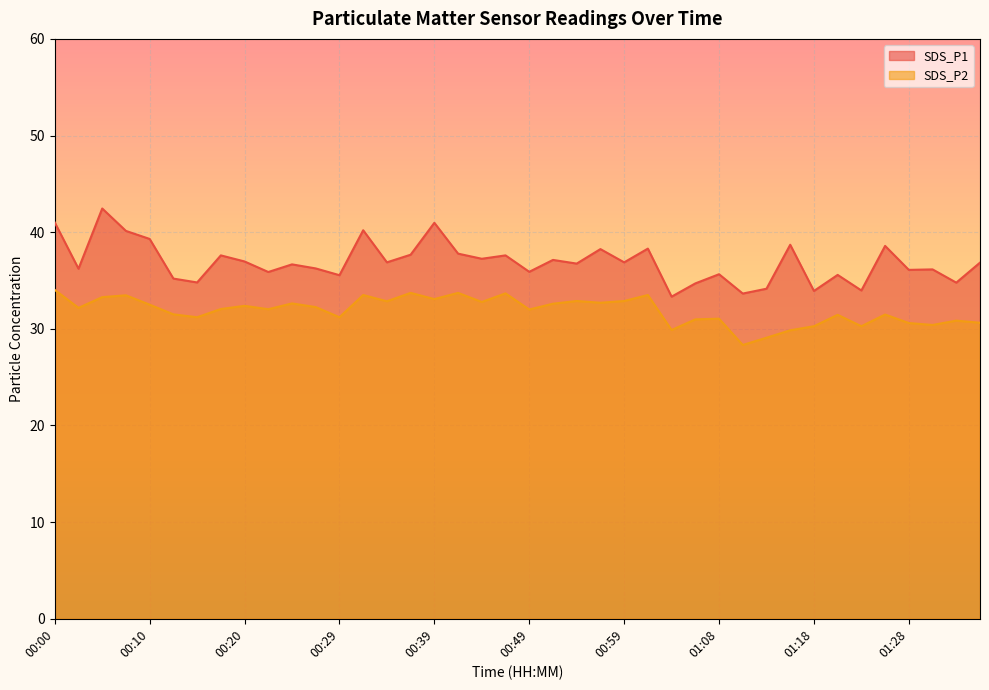

The value of SDS_P2 at 01:23 is 30.3. True or false?

True